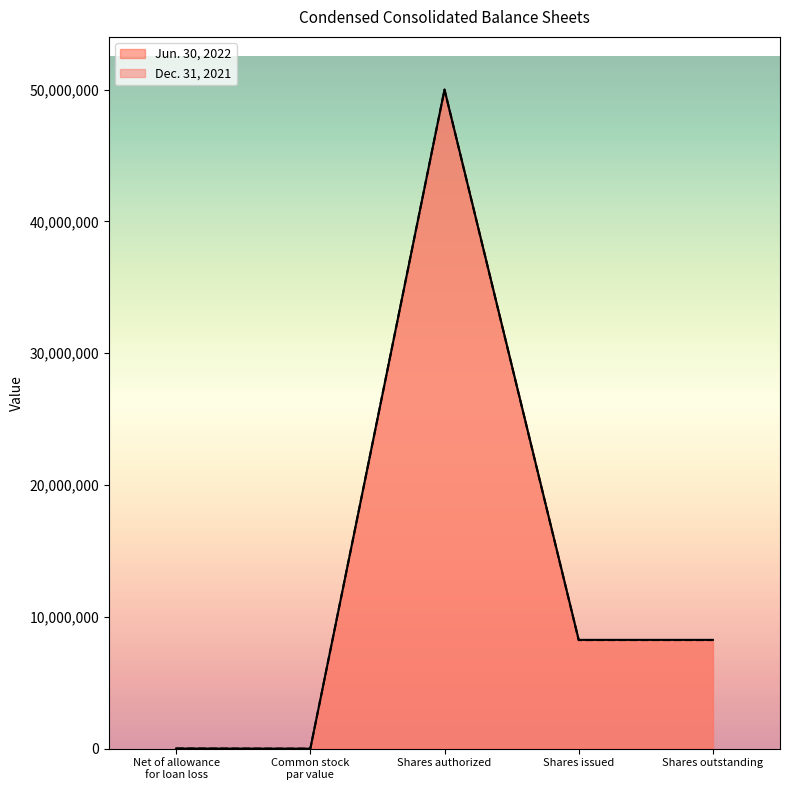

What is the label of the 1st point from the left?

Net of allowance
for loan loss